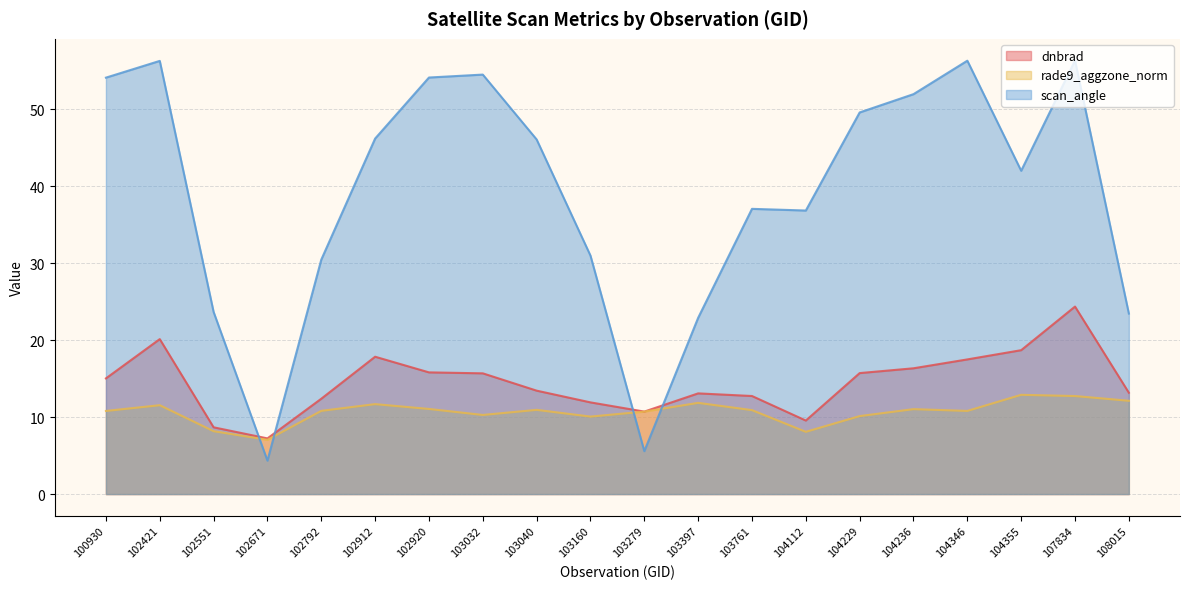

What is the difference between the rade9_aggzone_norm values at 104346 and 103397?

1.0